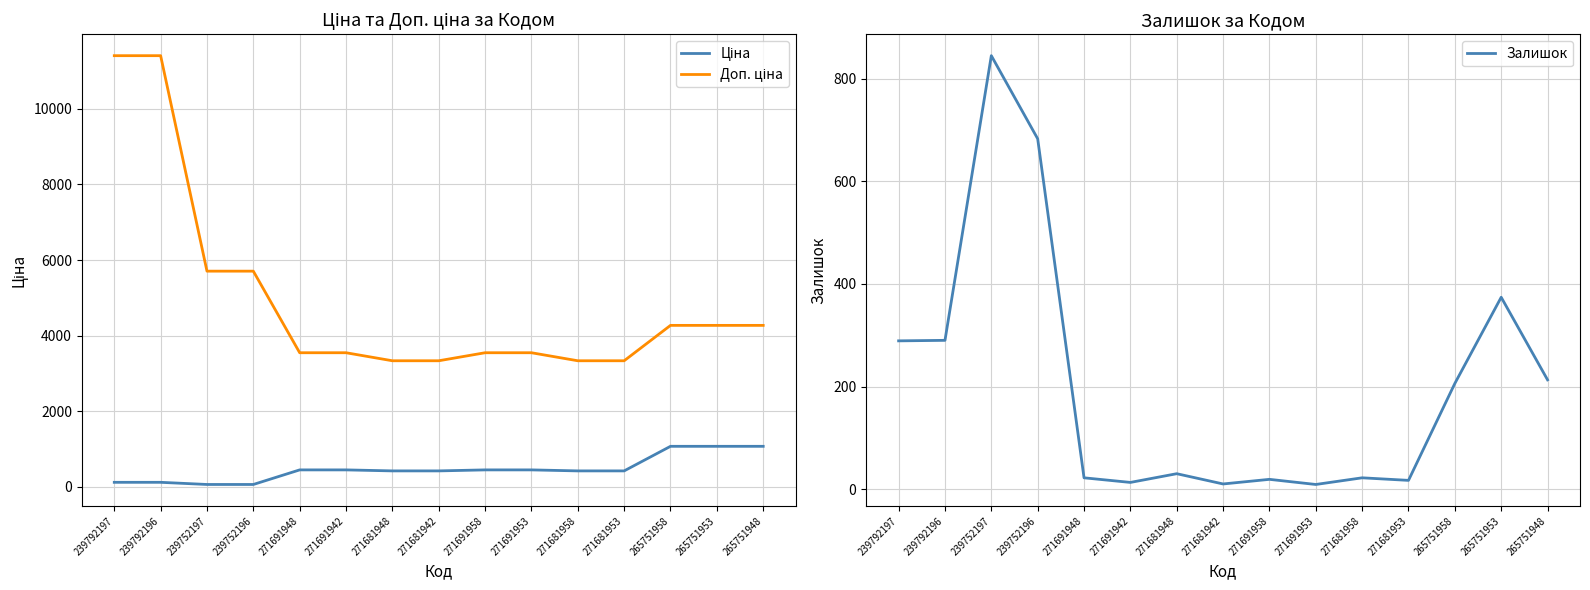

The Ціна series shows 443.1 at 271691953. True or false?

True